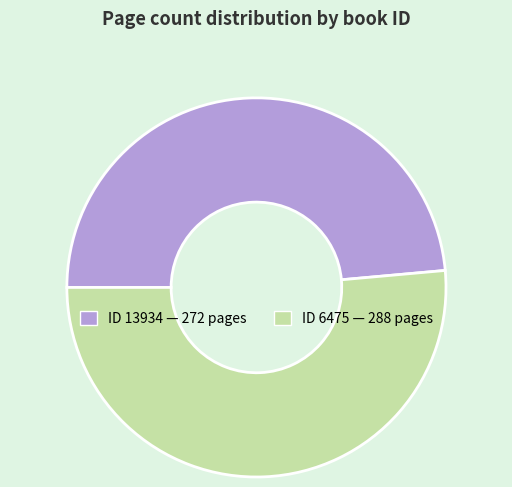

Is there any slice that represents more than half of the pie?

Yes